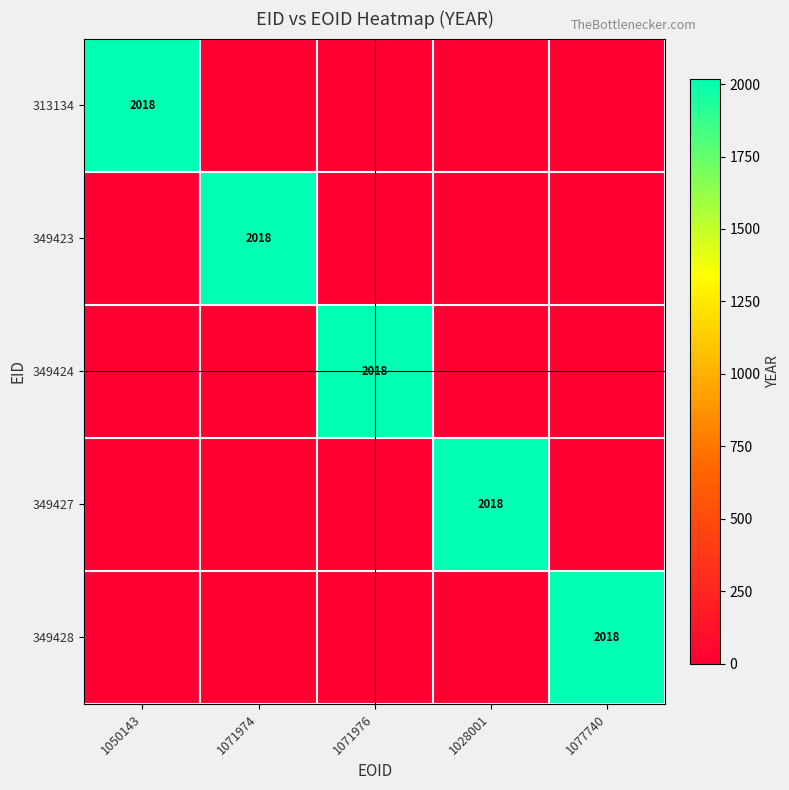

The 349428 series shows 882 at 1077740. True or false?

False